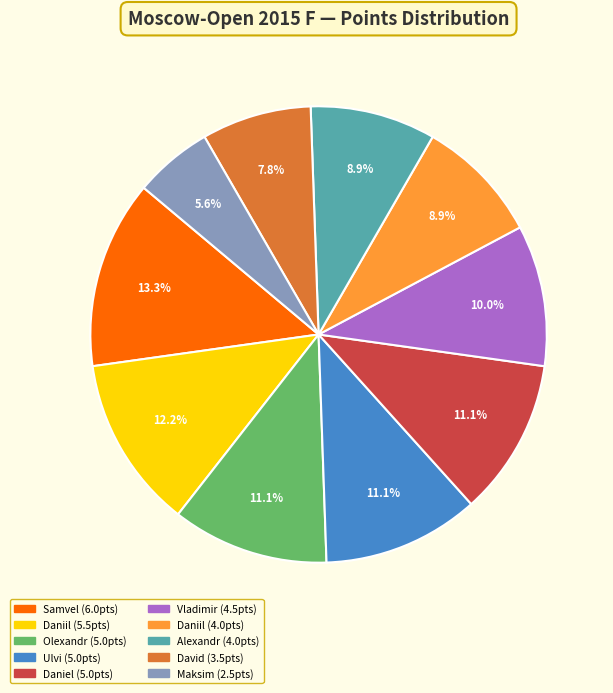

Is there any slice that represents more than half of the pie?

No